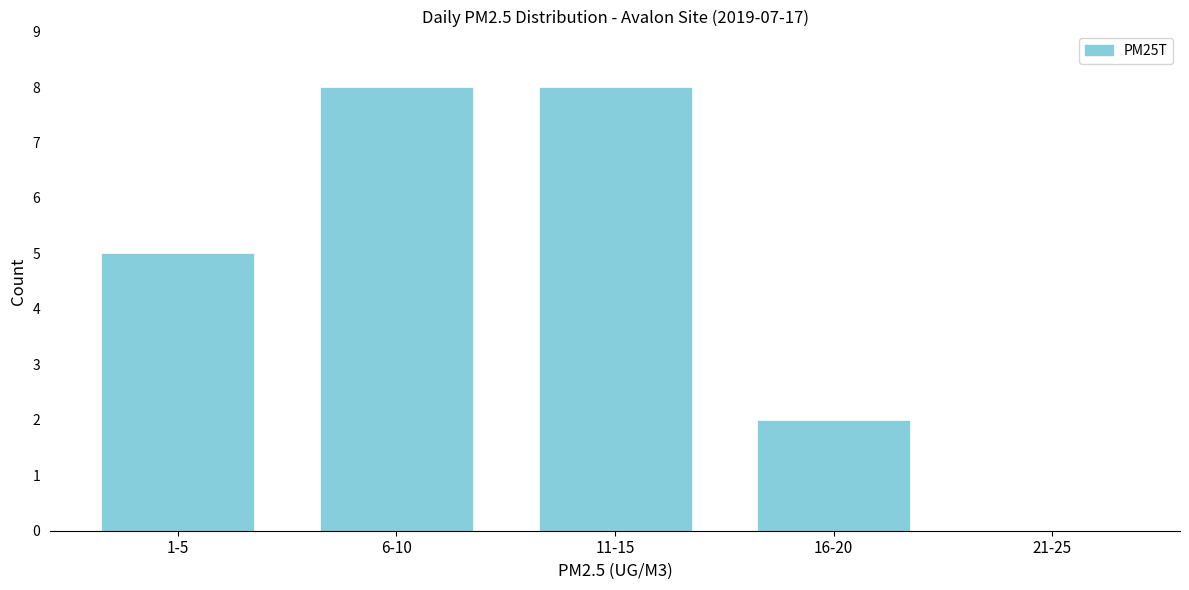

Reading right to left, what are all the values shown in this chart?

21-25=0	16-20=2	11-15=8	6-10=8	1-5=5